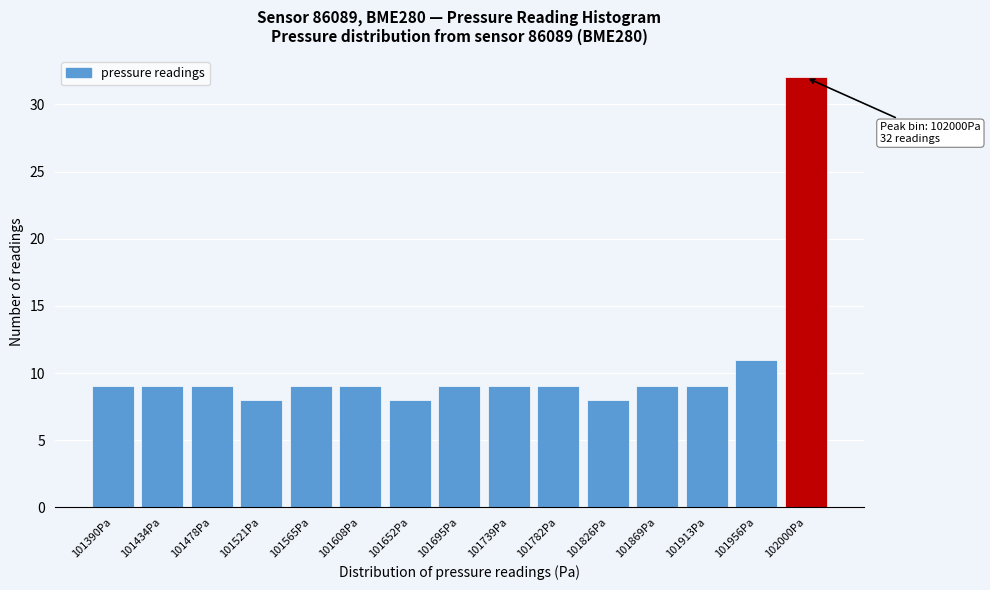

Reading right to left, list all the values displayed in this chart.

102000Pa=32	101956Pa=11	101913Pa=9	101869Pa=9	101826Pa=8	101782Pa=9	101739Pa=9	101695Pa=9	101652Pa=8	101608Pa=9	101565Pa=9	101521Pa=8	101478Pa=9	101434Pa=9	101390Pa=9